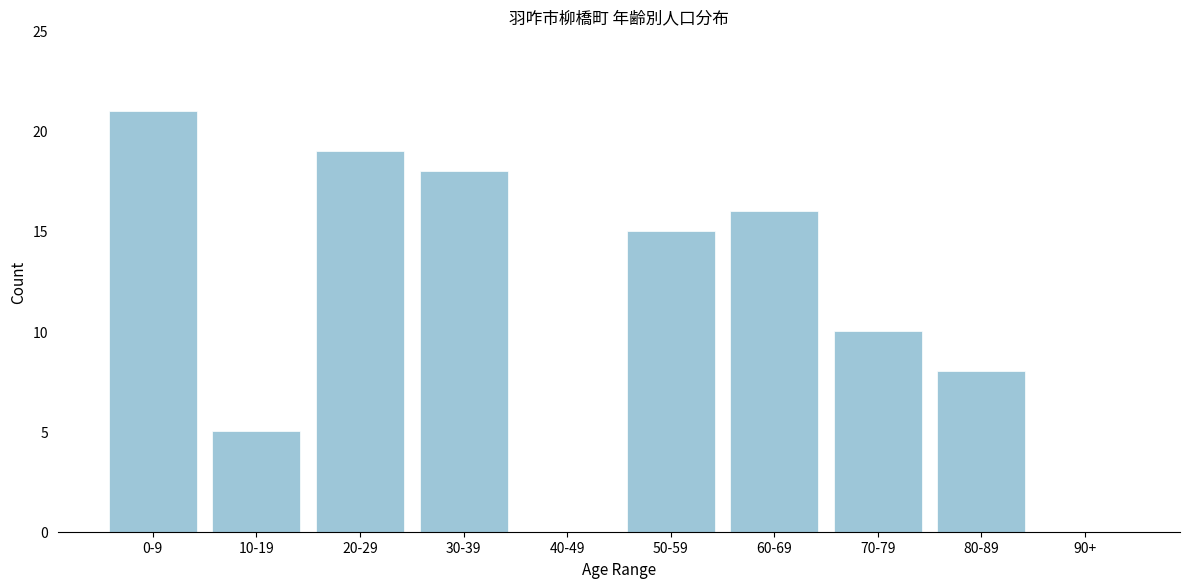

Reading left to right, transcribe all the data shown in this chart.

0-9=21	10-19=5	20-29=19	30-39=18	40-49=0	50-59=15	60-69=16	70-79=10	80-89=8	90+=0